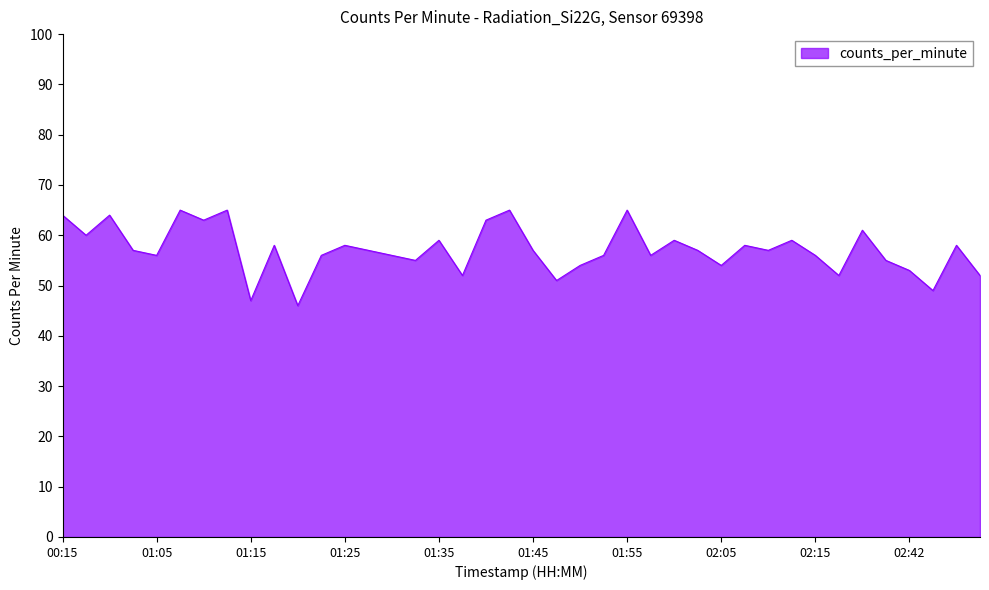

What is the greatest value displayed?

65